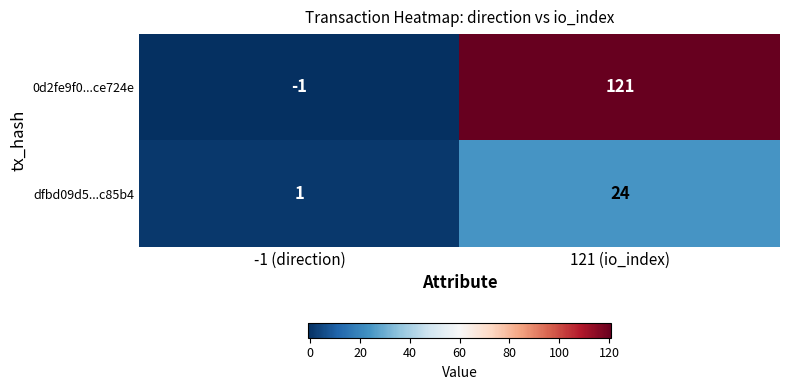

Which series has the largest range (max minus min)?

0d2fe9f0...ce724e